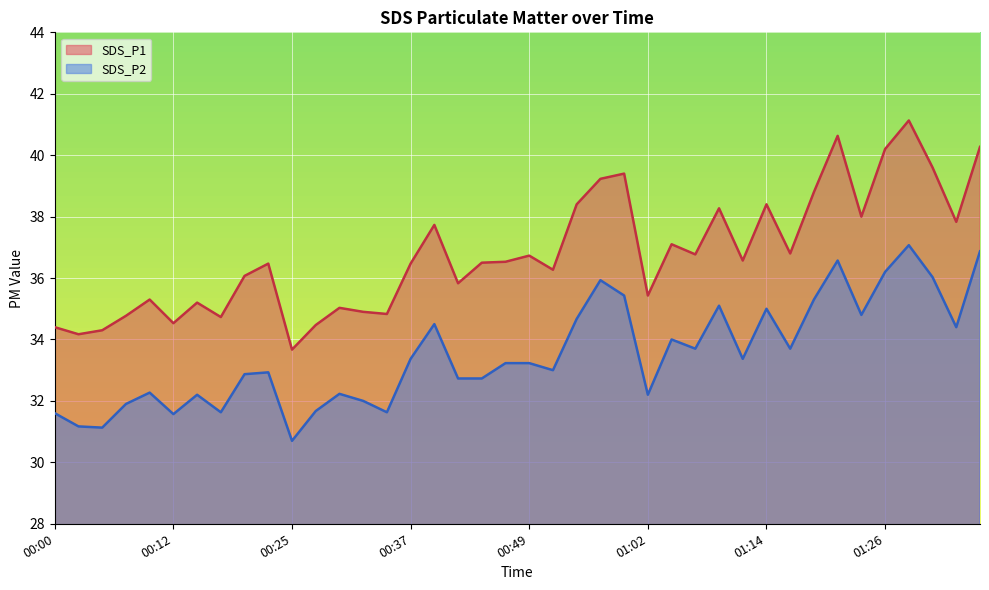

Does the chart display data point markers on the line(s)?

No